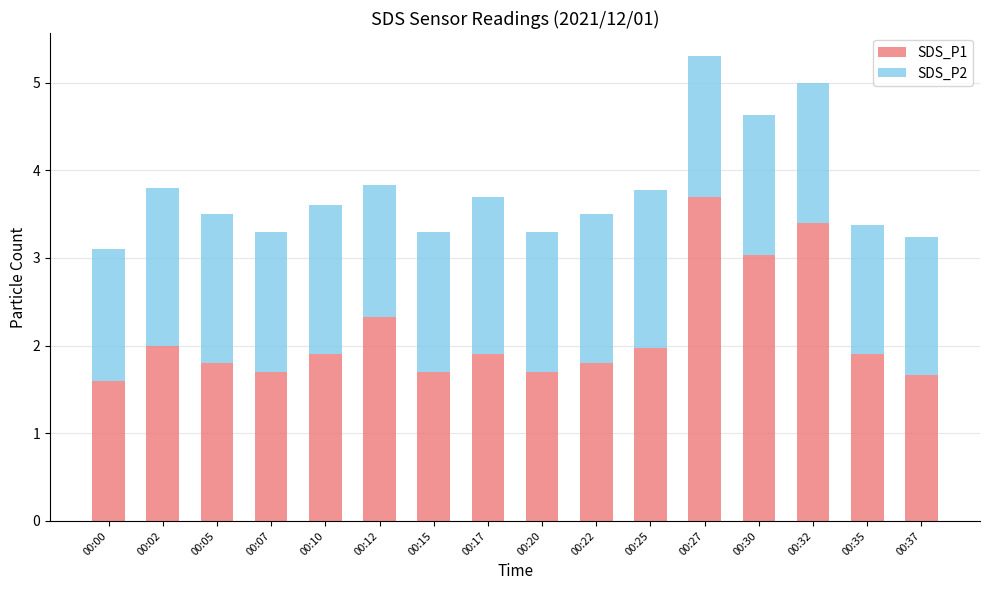

Which category has the highest value in the SDS_P1 series?

00:27